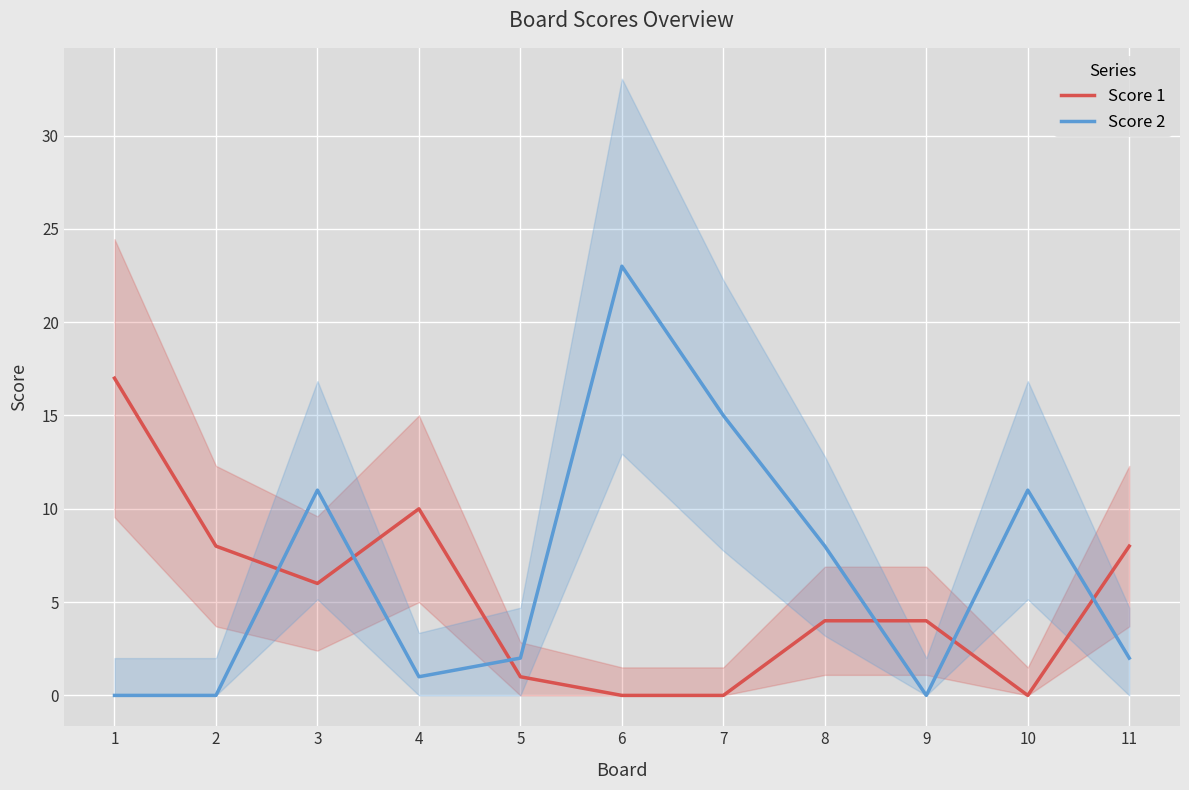

How many times do Score 2 and Score 1 cross each other?

6